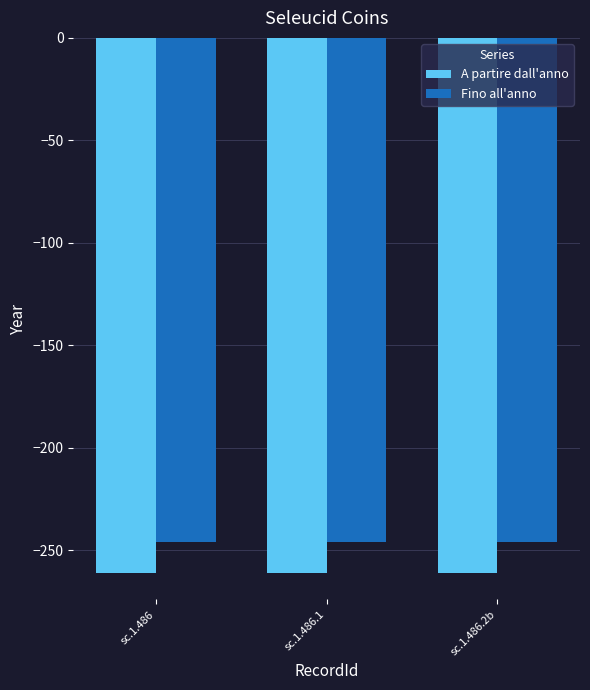

What is the minimum value shown in the chart?

-261